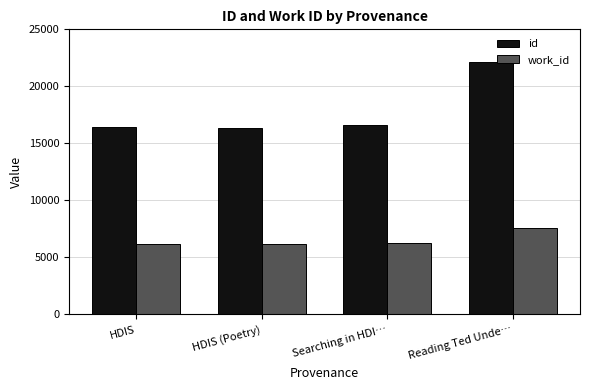

How many categories are shown in the chart?

4